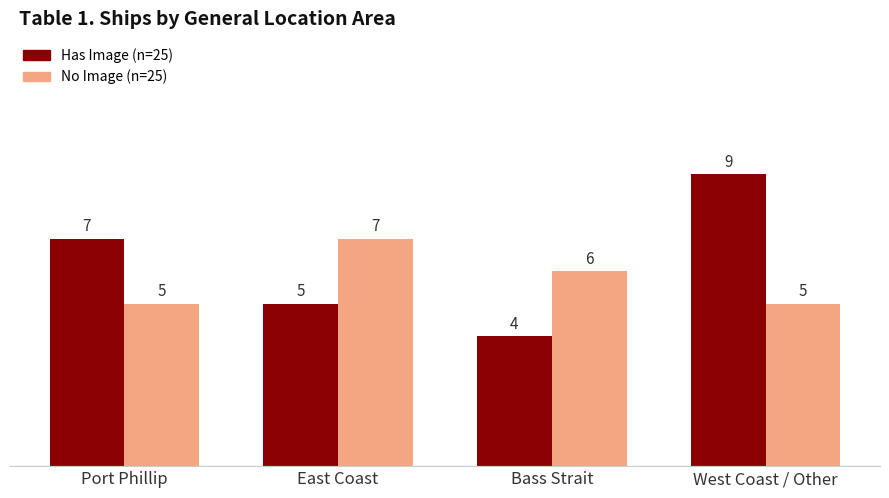

Which series has the largest range (max minus min)?

Has Image (n=25)